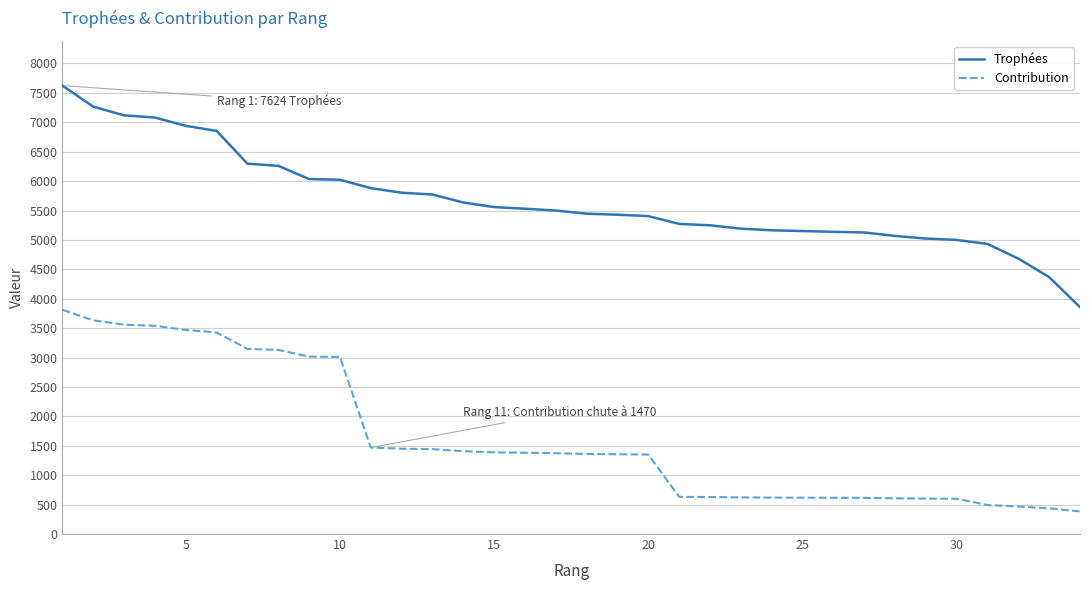

True or false: Contribution and Trophées cross at least once.

False